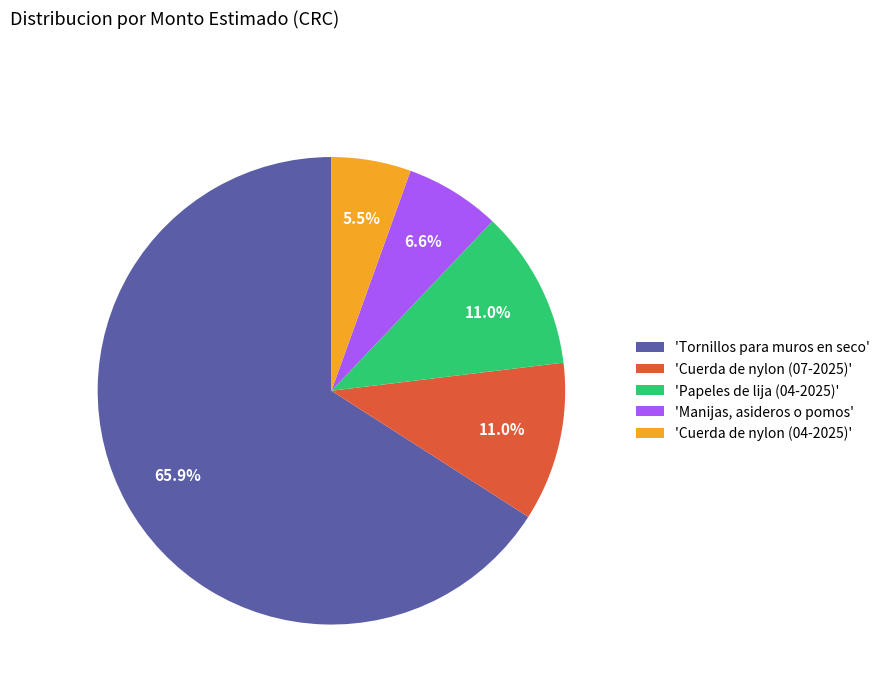

Does 'Tornillos para muros en seco' represent more than half of the total?

Yes